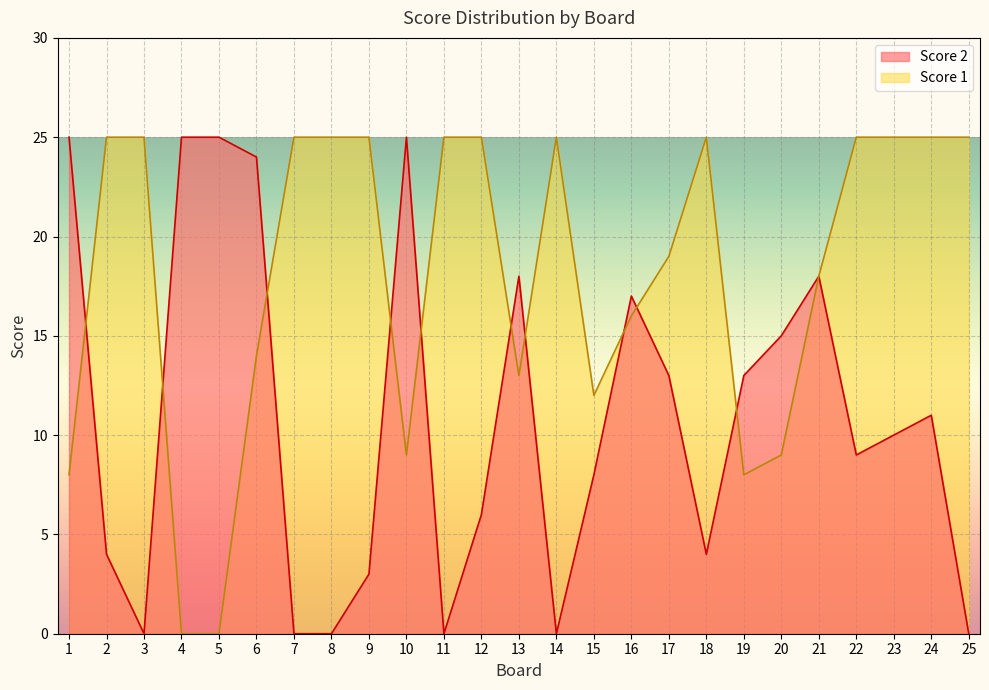

The Score 2 series shows 4 at 2. True or false?

True